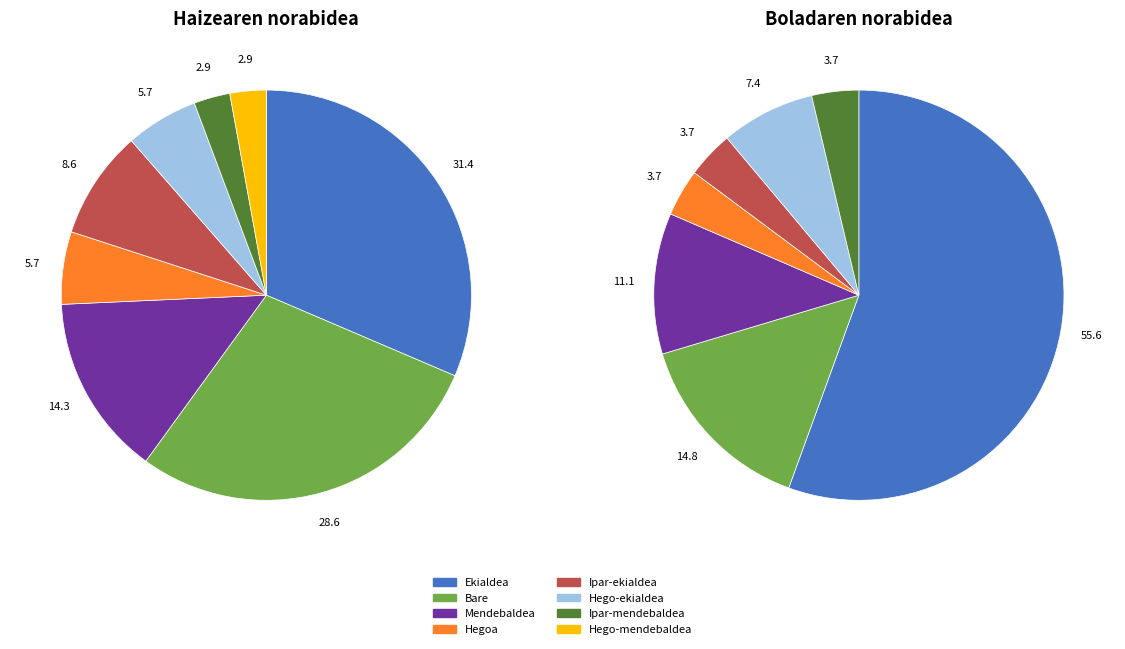

To the nearest percent, what is the combined percentage of Ekialdea and Ipar-ekialdea?

40%